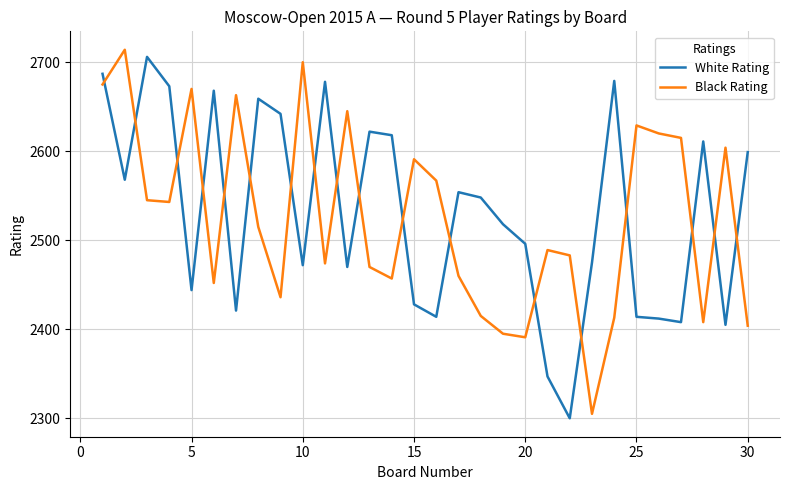

What is the maximum value shown in the chart?

2714